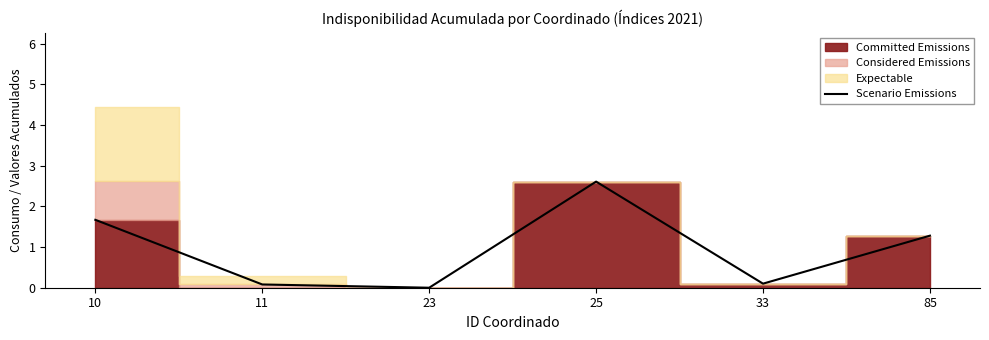

What is the difference between the second highest and second lowest values?

1.6